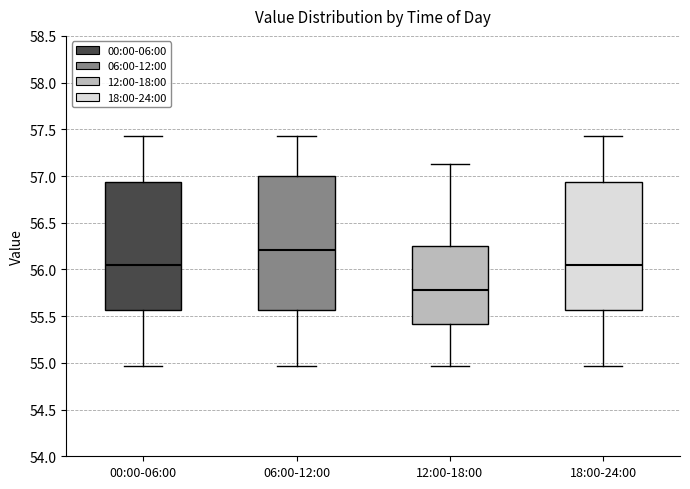

Where does the upper whisker of the box for 00:00-06:00 end on the y-axis? The values are not printed on the chart, so give them approximately, as read against the axis.

57.45